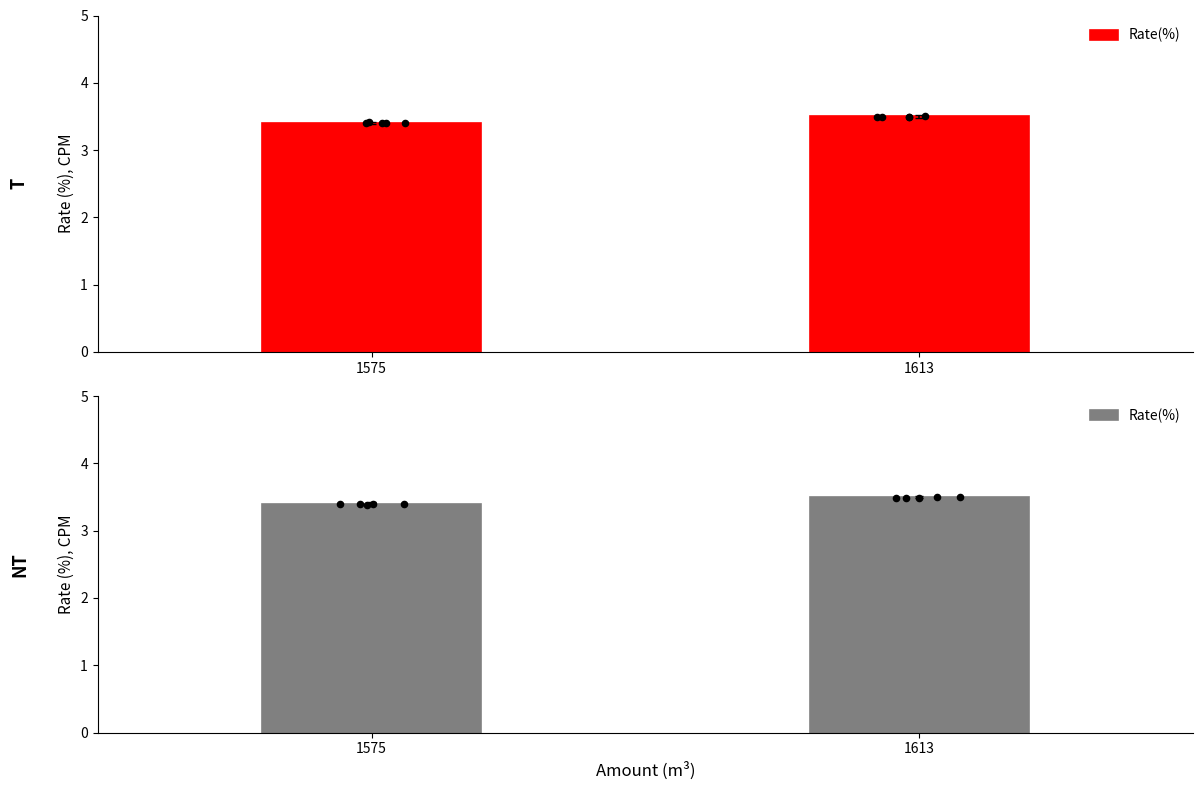

Between 1613 and 1575, which is larger?

1613